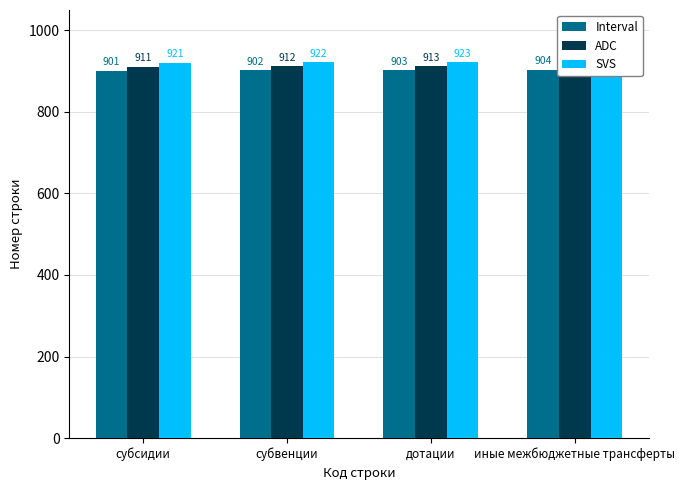

Rank the series by their average value, from highest to lowest.

SVS, ADC, Interval